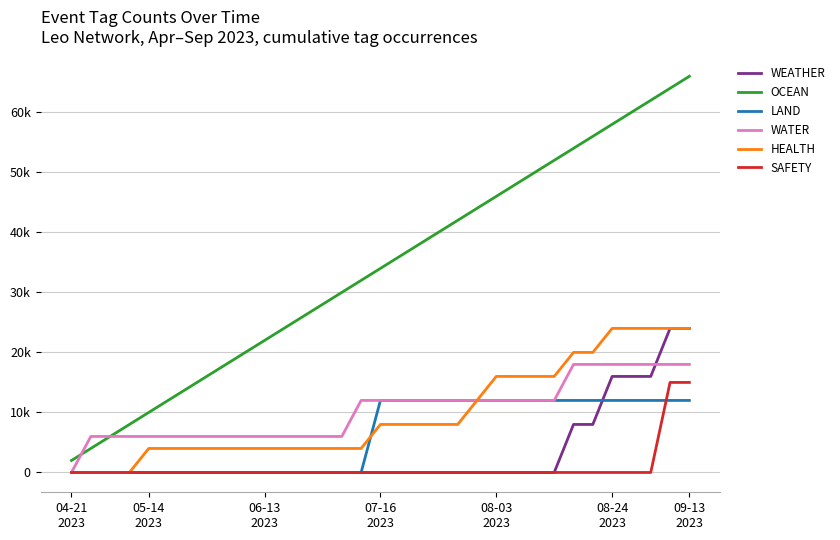

What are all the series names shown in the legend?

WEATHER, OCEAN, LAND, WATER, HEALTH, SAFETY